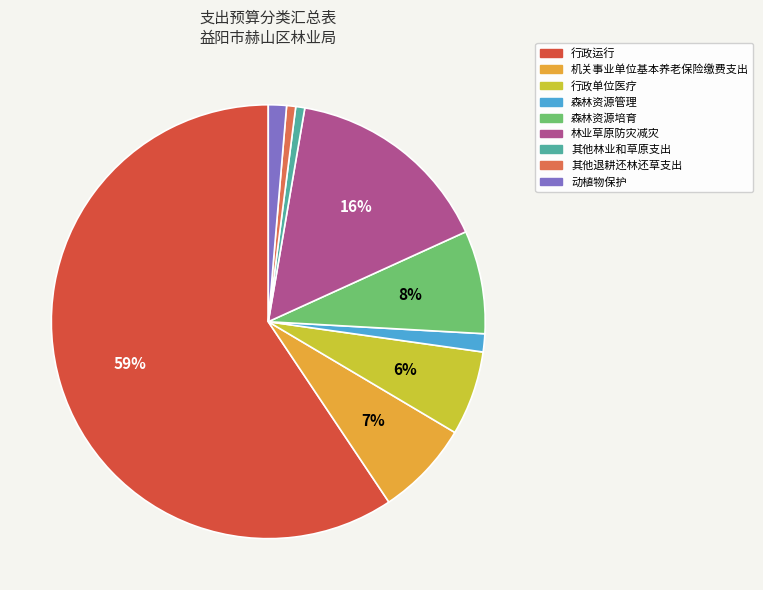

Is the sum of 动植物保护 and 行政运行 greater than half?

Yes